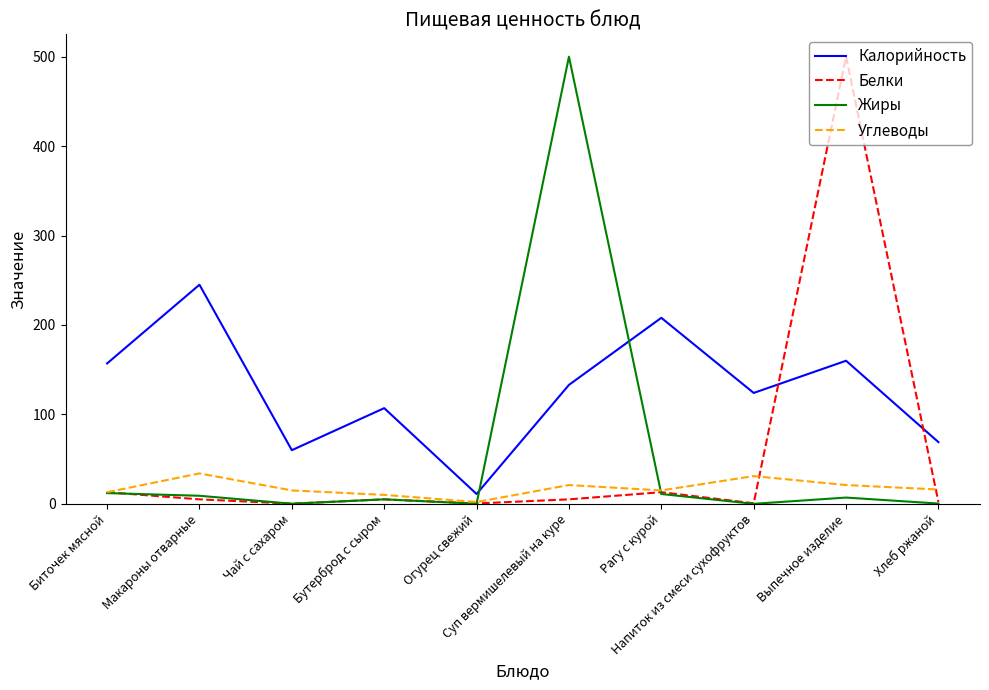

What is the difference between the highest and lowest values at Чай с сахаром?

59.9